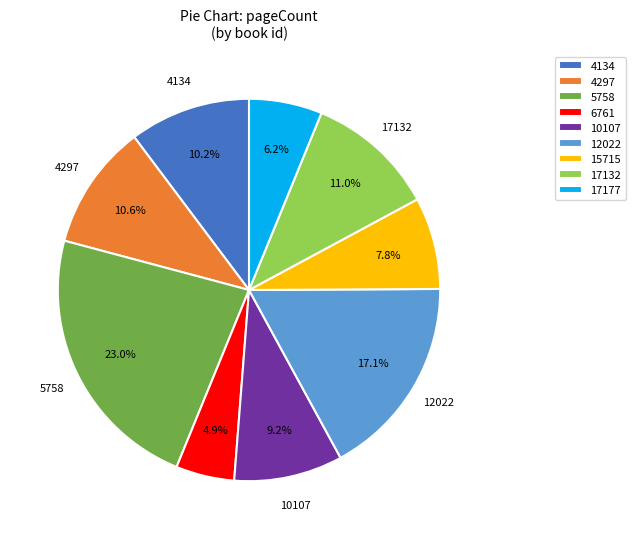

How much of the chart is everything except 17132?

89.0%